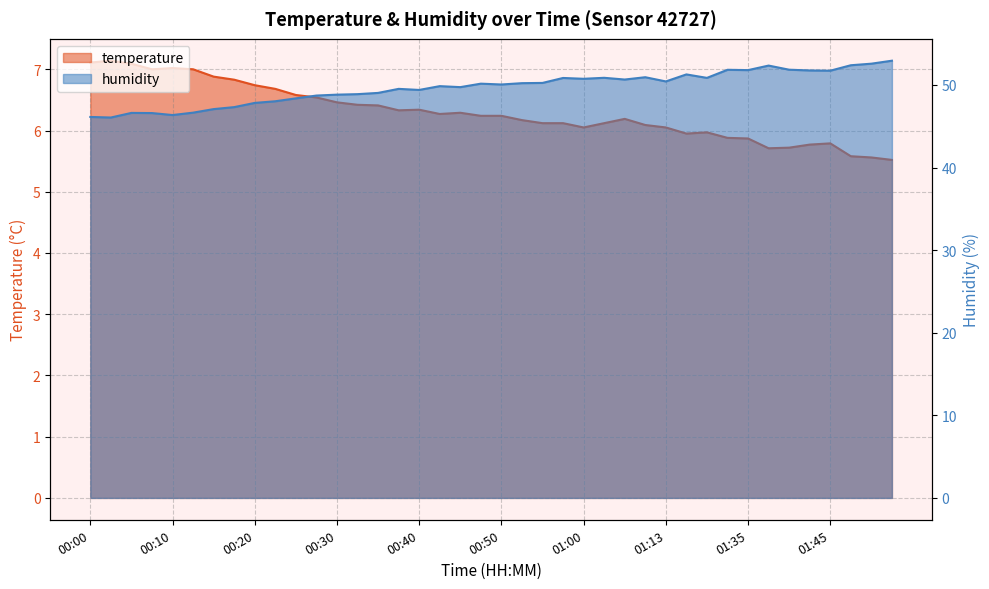

Between 00:05 and 01:38, which series saw the biggest shift?

humidity